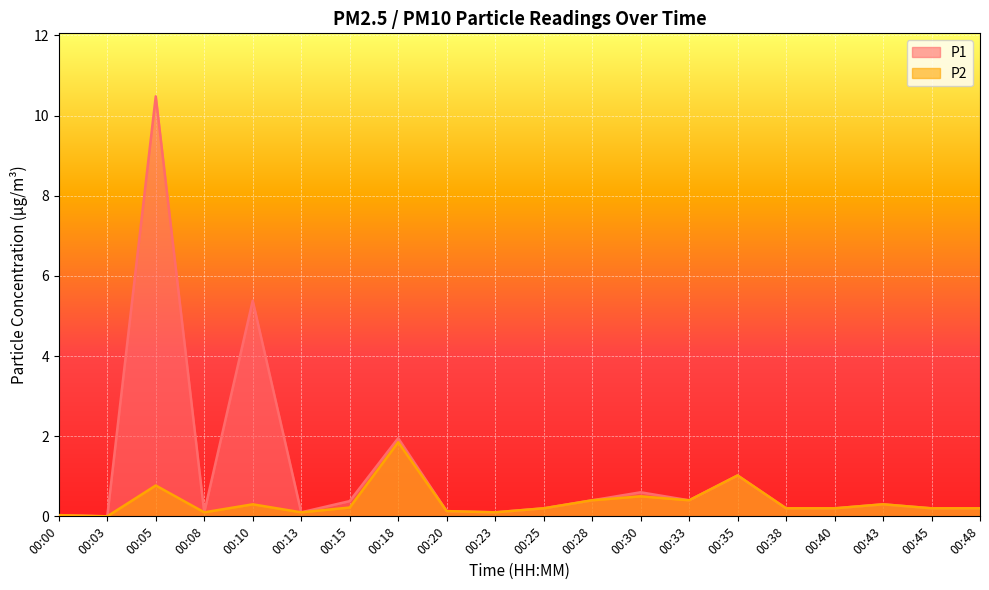

Reading left to right, transcribe all the data shown in this chart.

P1: 0.0	0.0	10.5	0.1	5.4	0.1	0.4	1.9	0.1	0.1	0.2	0.4	0.6	0.4	1.0	0.2	0.2	0.3	0.2	0.2
P2: 0.0	0.0	0.8	0.1	0.3	0.1	0.2	1.9	0.1	0.1	0.2	0.4	0.5	0.4	1.0	0.2	0.2	0.3	0.2	0.2